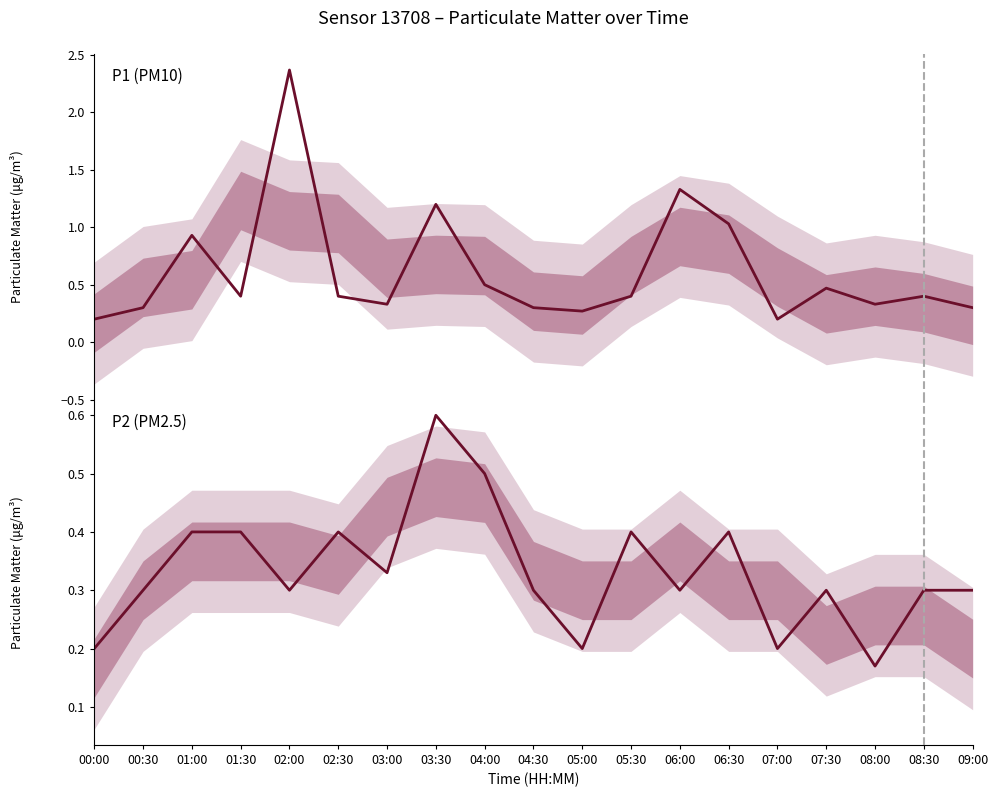

True or false: P2 (PM2.5) has a value of 0.3 at 09:00.

True